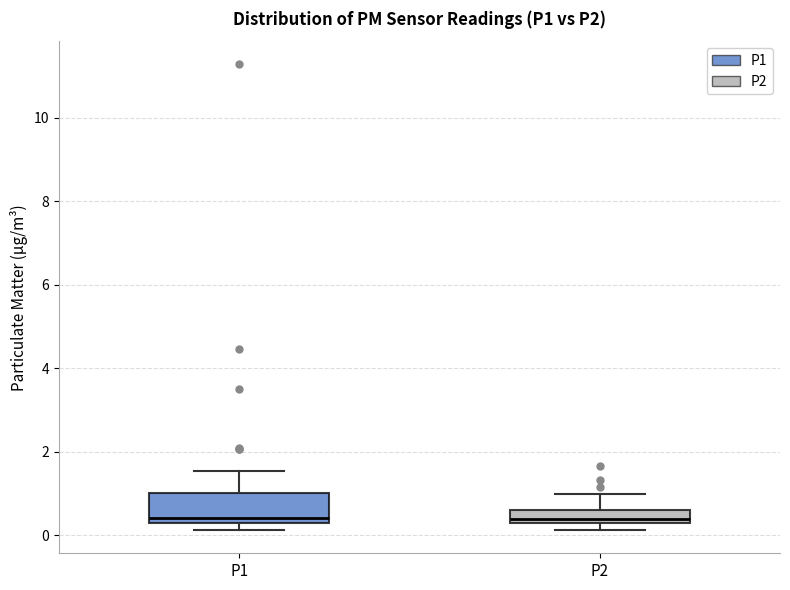

Reading left to right, transcribe this box plot: for each box, give where its median line is, the range the box spans, and where its two whiskers end, as read against the y-axis. The values are not printed on the chart, so give them approximately, as read against the axis.

P1: median 0.4 (just above the box's lower edge), box 0.4 to 1.0, whiskers 0.2 to 1.6
P2: median 0.4 (just above the box's lower edge), box 0.4 to 0.6, whiskers 0.2 to 1.0